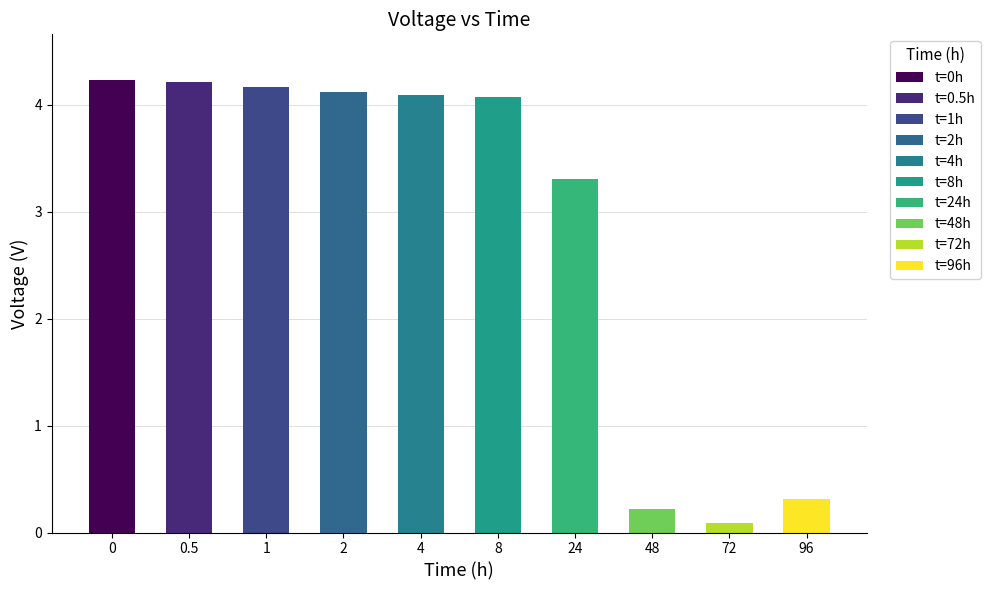

Reading right to left, list all the values displayed in this chart.

96=0.3	72=0.1	48=0.2	24=3.3	8=4.1	4=4.1	2=4.1	1=4.2	0.5=4.2	0=4.2